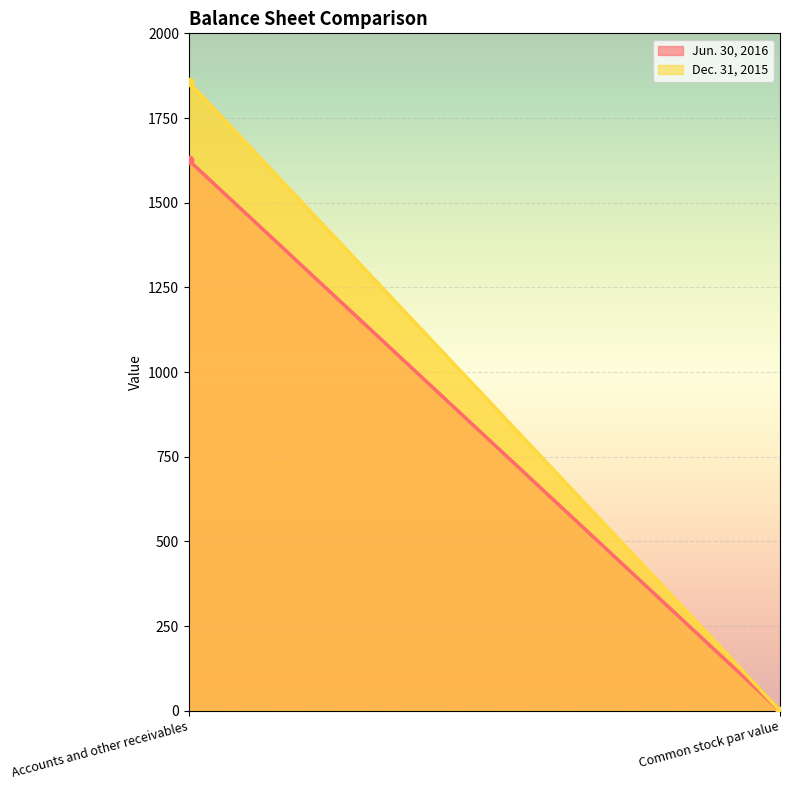

Is the value of Jun. 30, 2016 at Common stock par value greater than the value of Dec. 31, 2015 at Common stock par value?

No